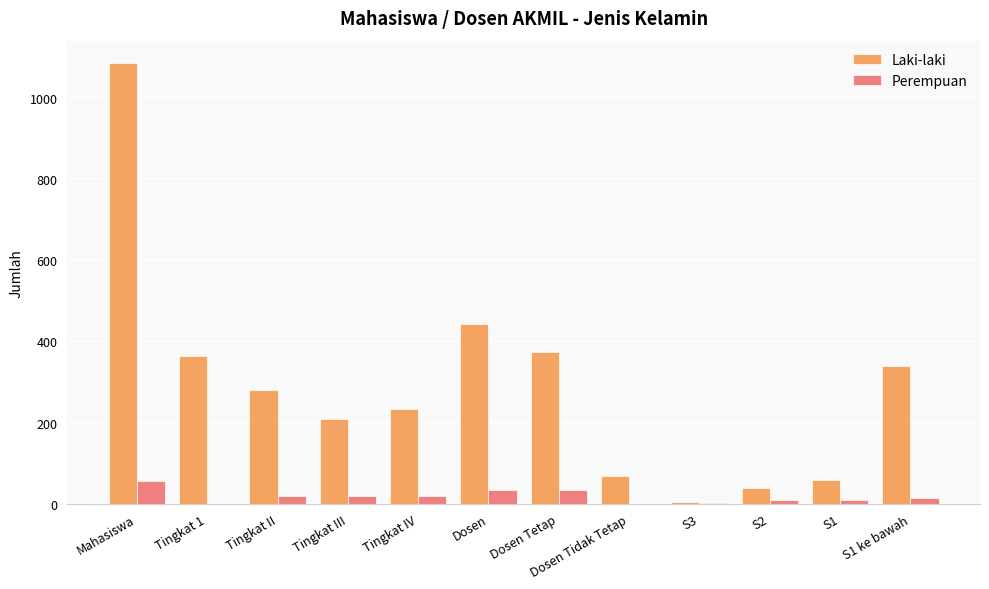

What are all the series names shown in the legend?

Laki-laki, Perempuan